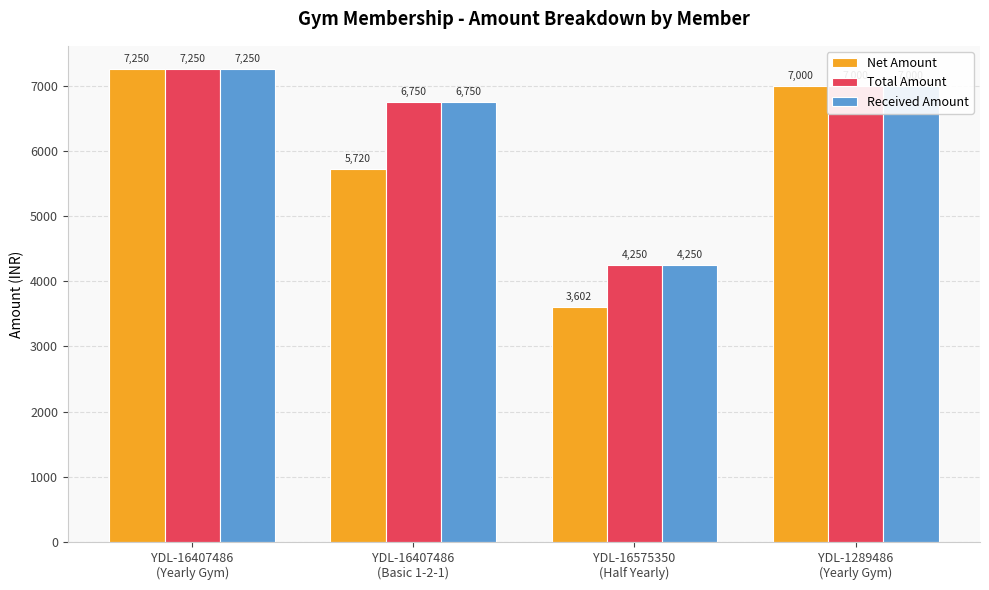

What is the label of the 1st bar from the right?

YDL-1289486
(Yearly Gym)